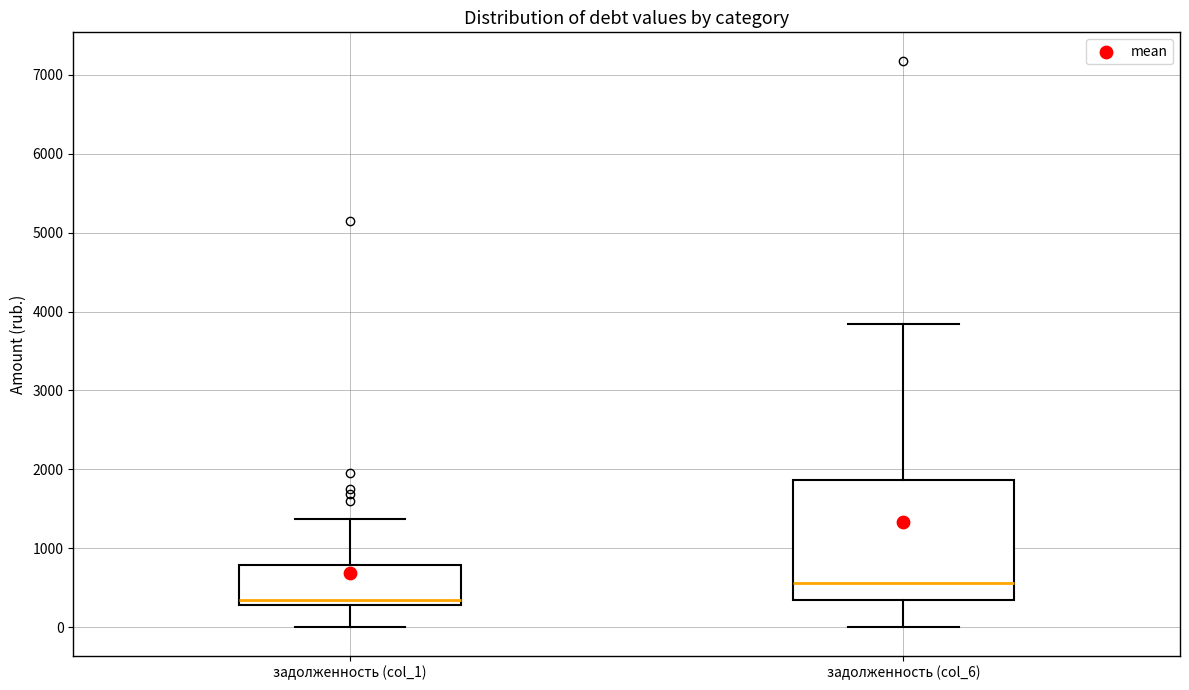

Which box is the tallest, from its lower edge to its upper edge?

задолженность (col_6)